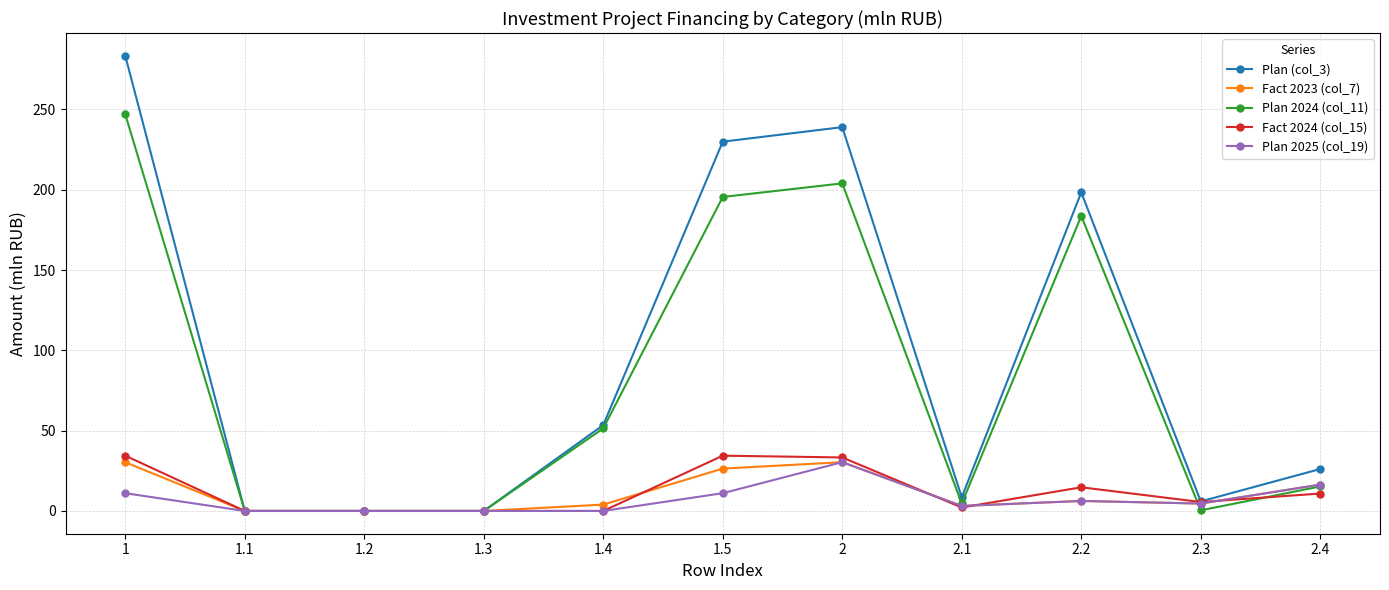

At which label is Plan 2024 (col_11) closest to 123?

2.2